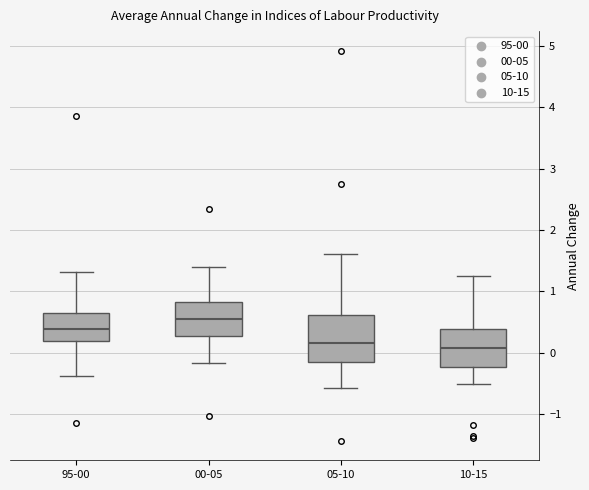

Where is the lower edge of the box for 95-00 on the y-axis? The values are not printed on the chart, so give them approximately, as read against the axis.

0.2